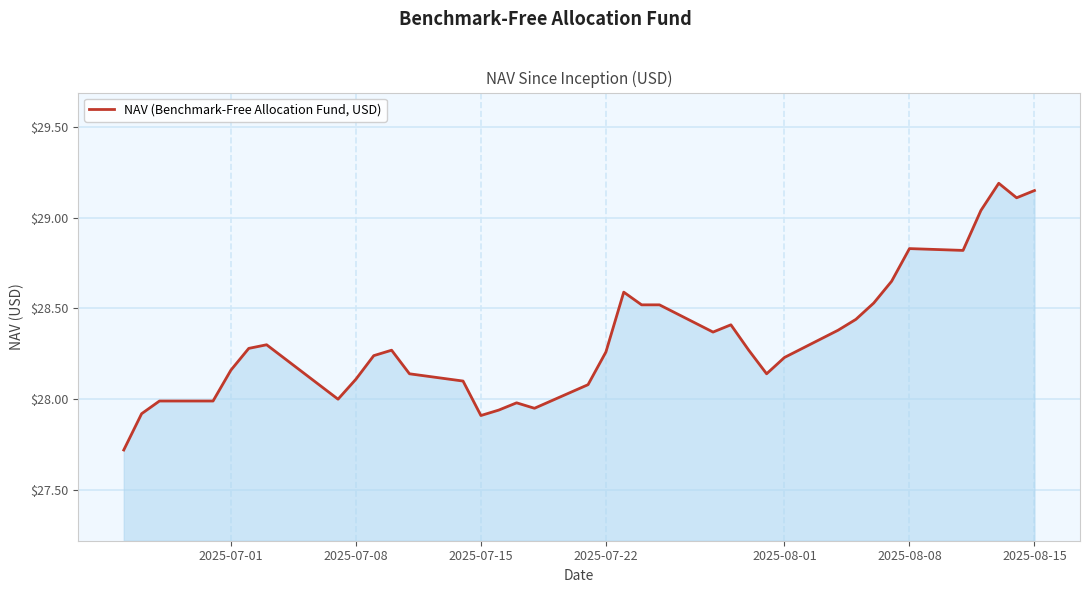

What is the difference between the maximum and second lowest values?

1.3